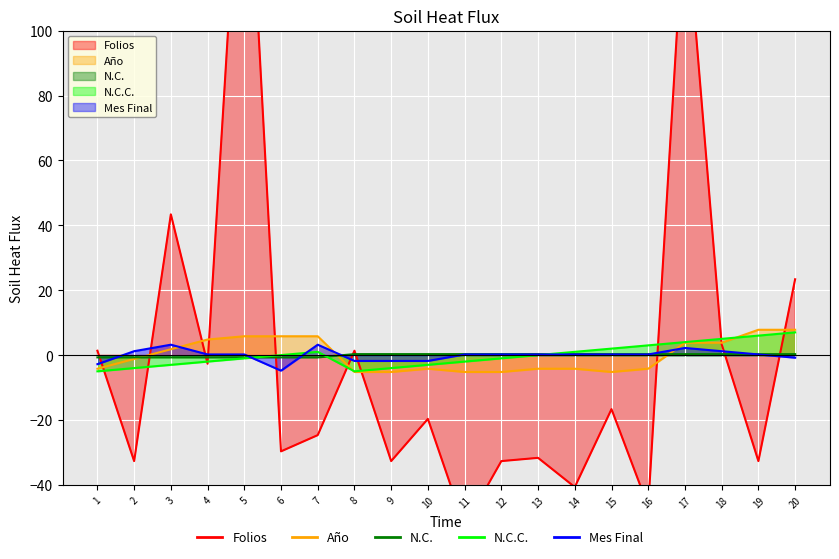

Reading left to right, transcribe all the data shown in this chart.

Folios: 1=1.4	2=-32.6	3=43.4	4=-2.6	5=181.4	6=-29.6	7=-24.6	8=1.4	9=-32.6	10=-19.6	11=-52.6	12=-32.6	13=-31.6	14=-40.6	15=-16.6	16=-46.6	17=140.4	18=3.4	19=-32.6	20=23.4
Año: 1=-4.2	2=-1.2	3=1.8	4=4.8	5=5.8	6=5.8	7=5.8	8=-5.2	9=-5.2	10=-4.2	11=-5.2	12=-5.2	13=-4.2	14=-4.2	15=-5.2	16=-4.2	17=3.8	18=3.8	19=7.8	20=7.8
N.C.: 1=-0.6	2=-0.6	3=-0.6	4=-0.6	5=-0.6	6=-0.6	7=-0.6	8=0.4	9=0.4	10=0.4	11=0.4	12=0.4	13=0.4	14=0.4	15=0.4	16=0.4	17=0.4	18=0.4	19=0.4	20=0.4
N.C.C.: 1=-5.0	2=-4.0	3=-3.0	4=-2.0	5=-1.0	6=0.0	7=1.0	8=-5.0	9=-4.0	10=-3.0	11=-2.0	12=-1.0	13=0.0	14=1.0	15=2.0	16=3.0	17=4.0	18=5.0	19=6.0	20=7.0
Mes Final: 1=-2.8	2=1.2	3=3.2	4=0.2	5=0.2	6=-4.8	7=3.2	8=-1.8	9=-1.8	10=-1.8	11=0.2	12=0.2	13=0.2	14=0.2	15=0.2	16=0.2	17=2.2	18=1.2	19=0.2	20=-0.8